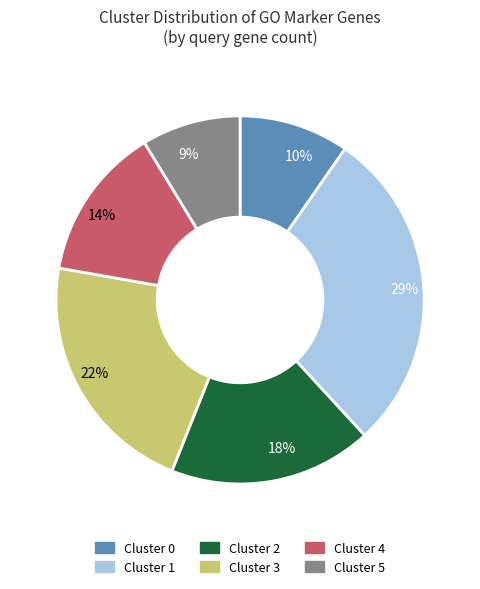

Is the sum of 10% and 22% greater than half?

No